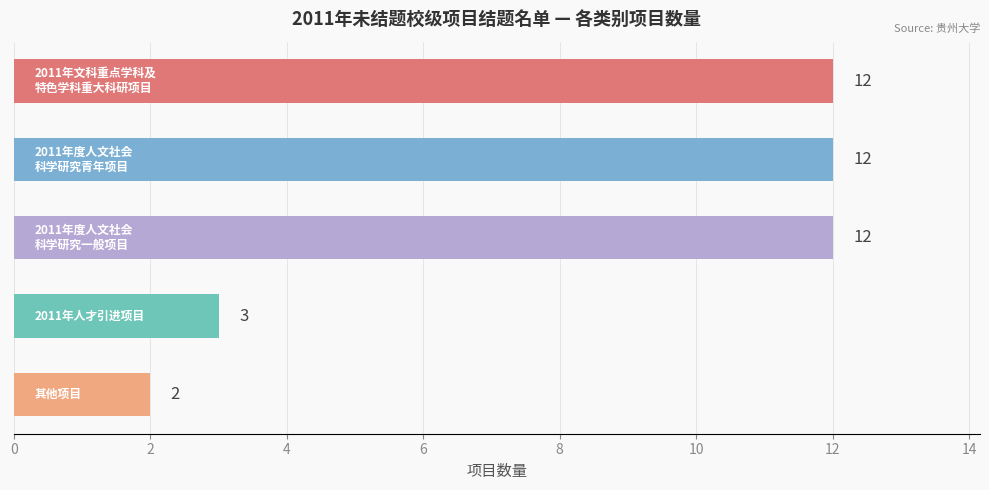

What is the average value?

8